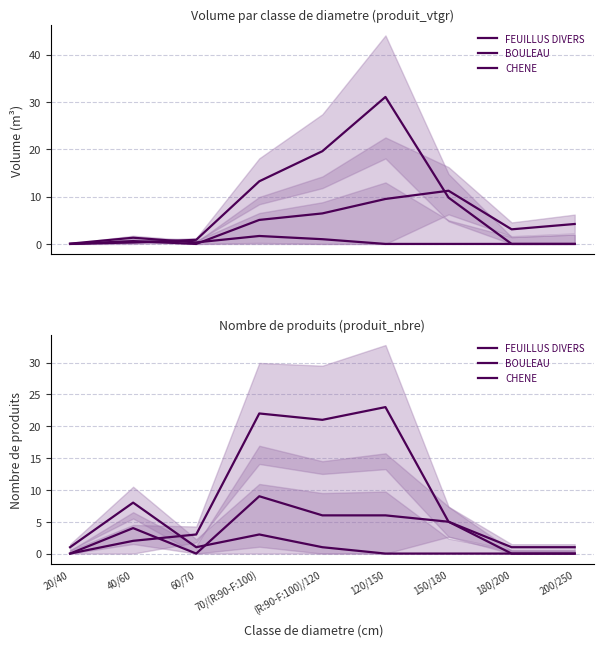

At 150/180, list the series in order from smallest to largest.

FEUILLUS DIVERS, BOULEAU, CHENE